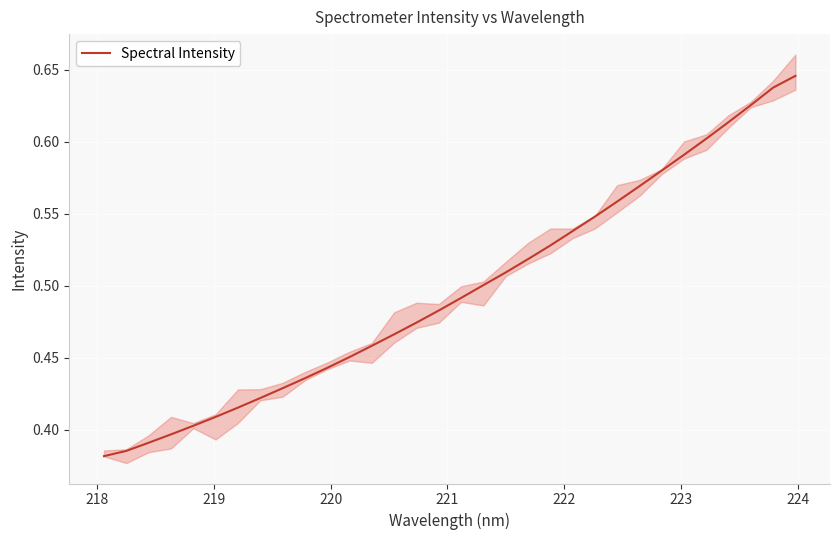

True or false: the data has more than 1 interior local peaks.

False